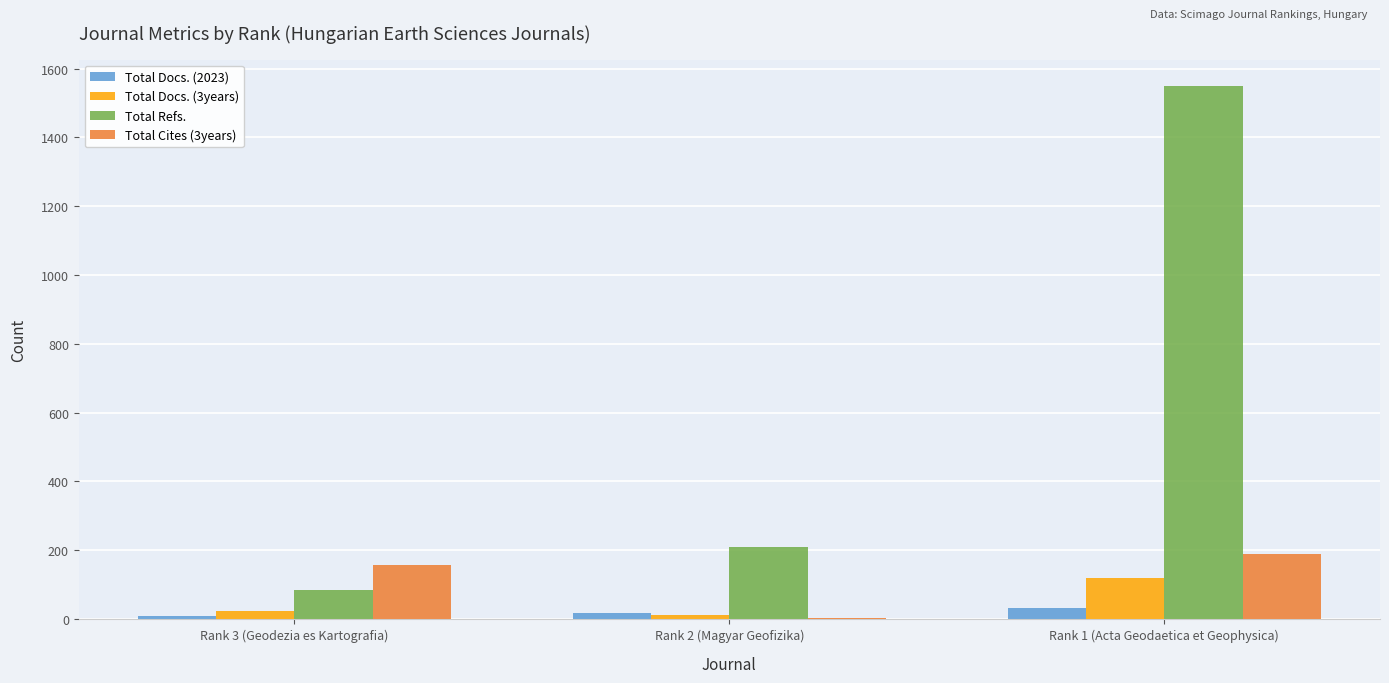

Which series changed the most between Rank 3 (Geodezia es Kartografia) and Rank 1 (Acta Geodaetica et Geophysica)?

Total Refs.